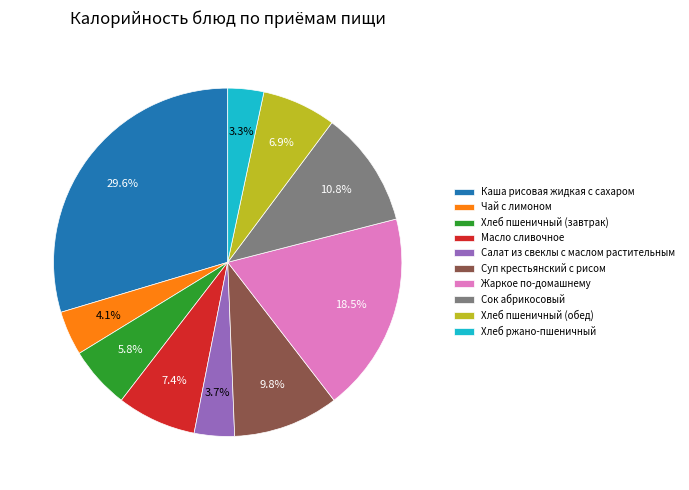

What percentage is NOT represented by Жаркое по-домашнему?

81.5%